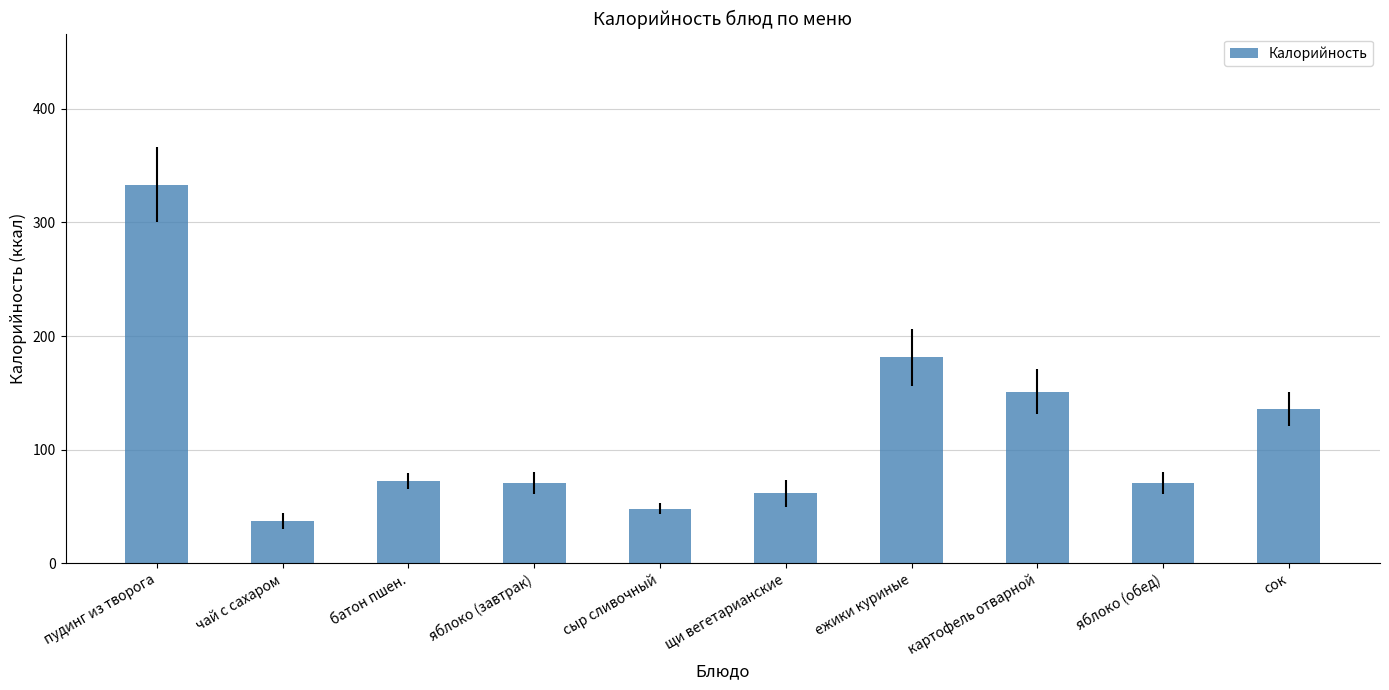

Is it true that the value at картофель отварной is 45.7?

False